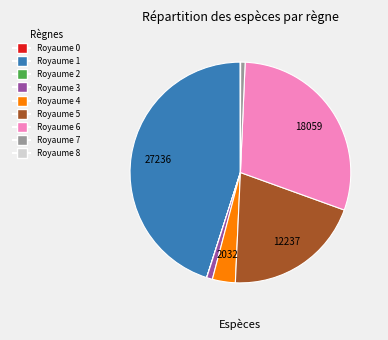

Which category has the biggest portion of the pie?

Royaume 1